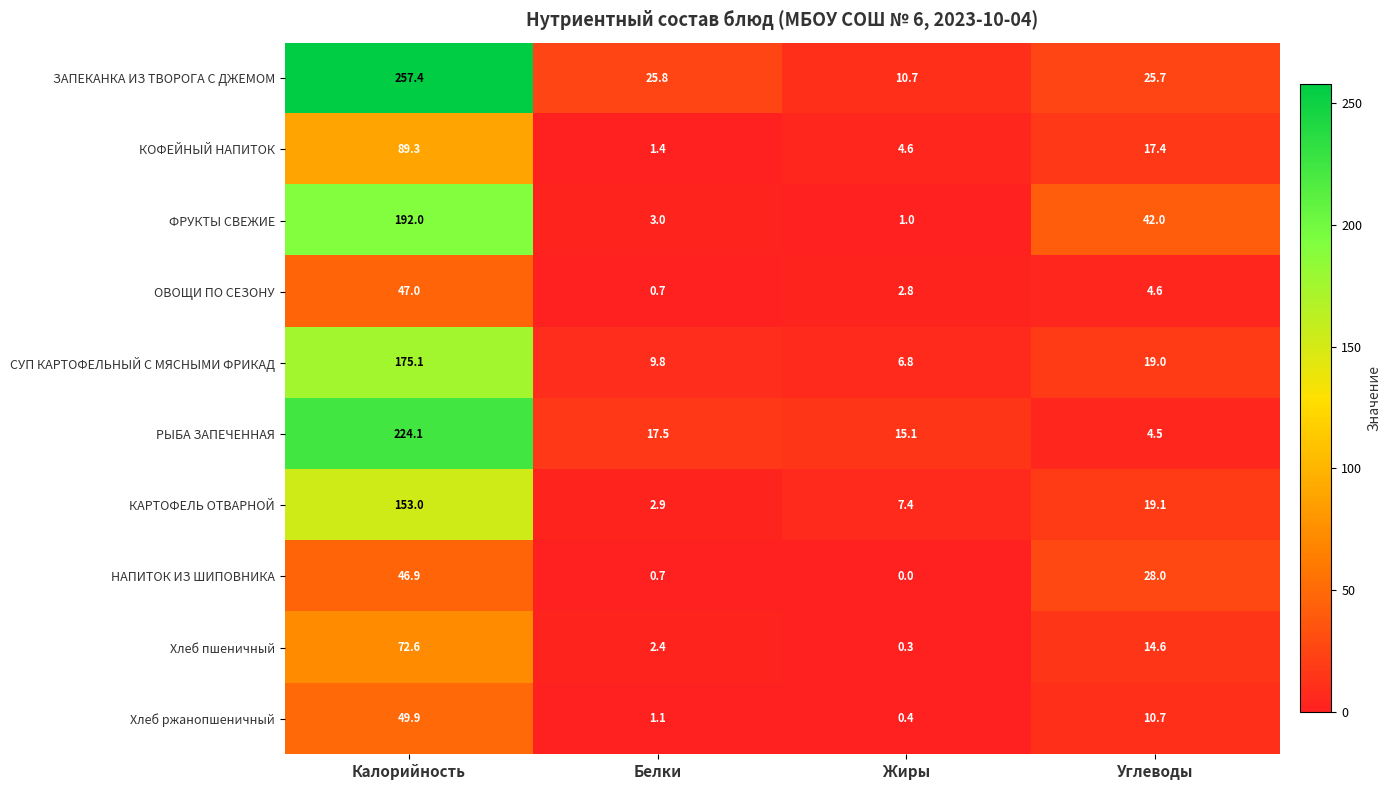

What is the minimum value for Хлеб пшеничный?

0.3